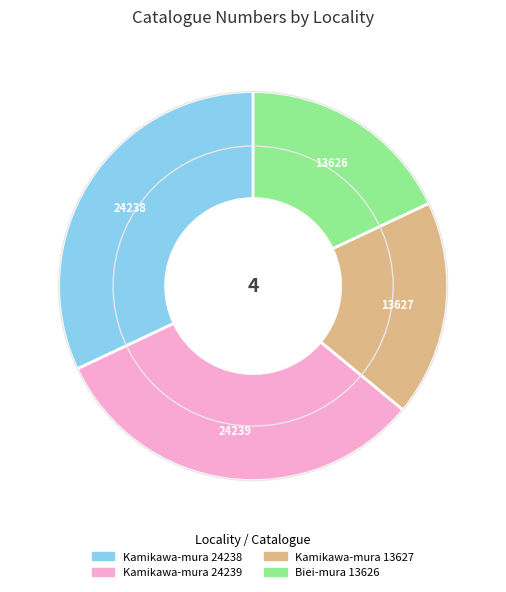

True or false: Kamikawa-mura 24239 accounts for 32% of the total.

True